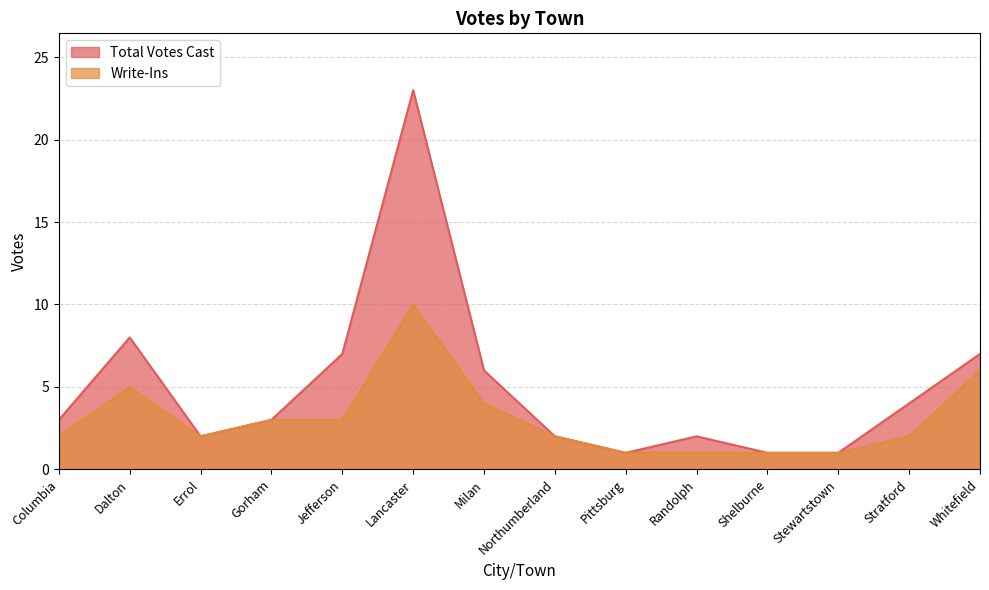

What is the maximum value for Write-Ins?

10